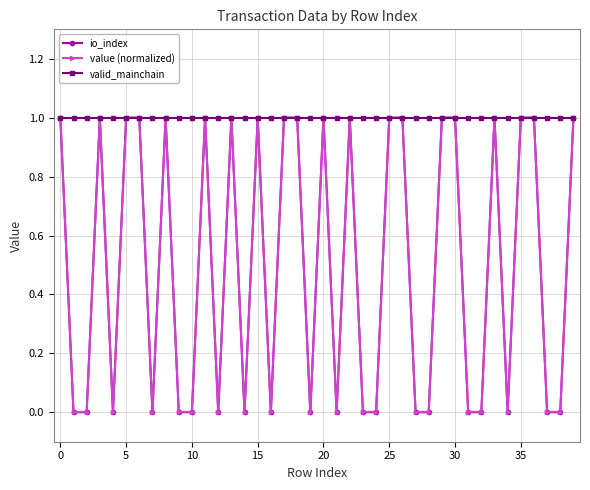

What is the sum of all valid_mainchain values?

40.0